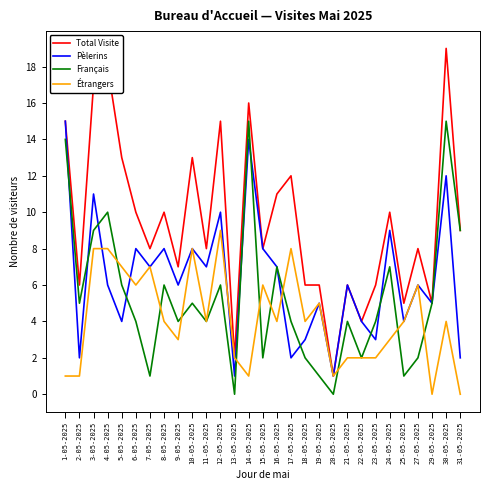

What is the sum of all Total Visite values?

274